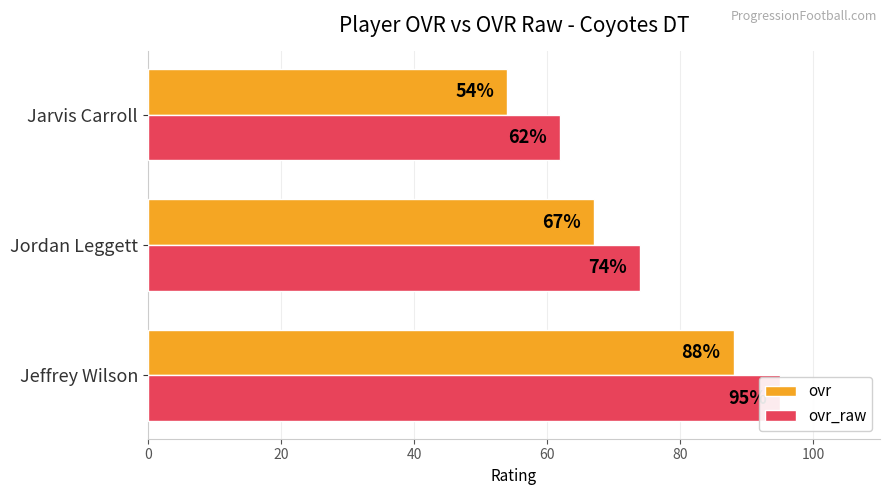

At 0, list the series in order from smallest to largest.

ovr, ovr_raw